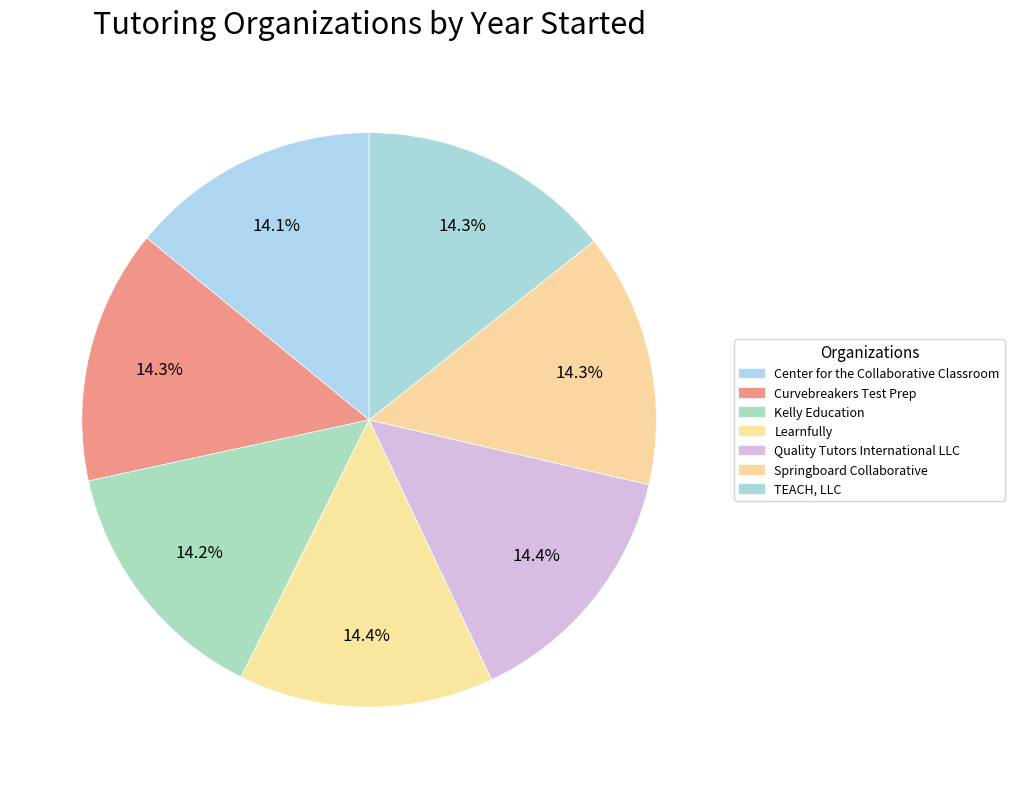

To the nearest percent, what percentage of the pie is Center for the Collaborative Classroom?

14%